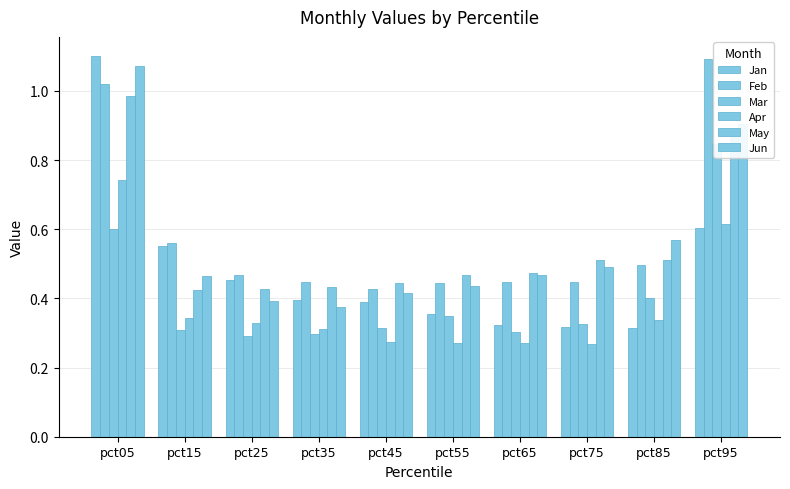

Rank the series by their maximum value, from highest to lowest.

Jan, Feb, Jun, May, Mar, Apr